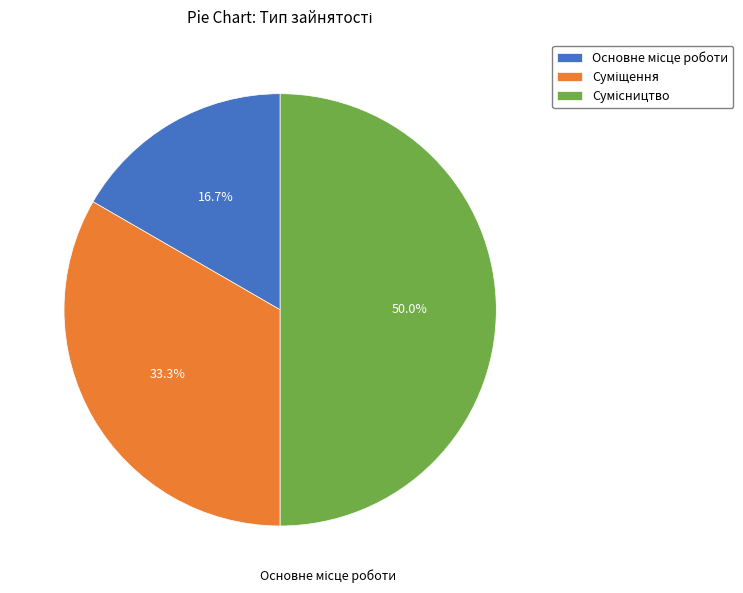

Rank the categories by value from lowest to highest.

Основне місце роботи, Суміщення, Сумісництво